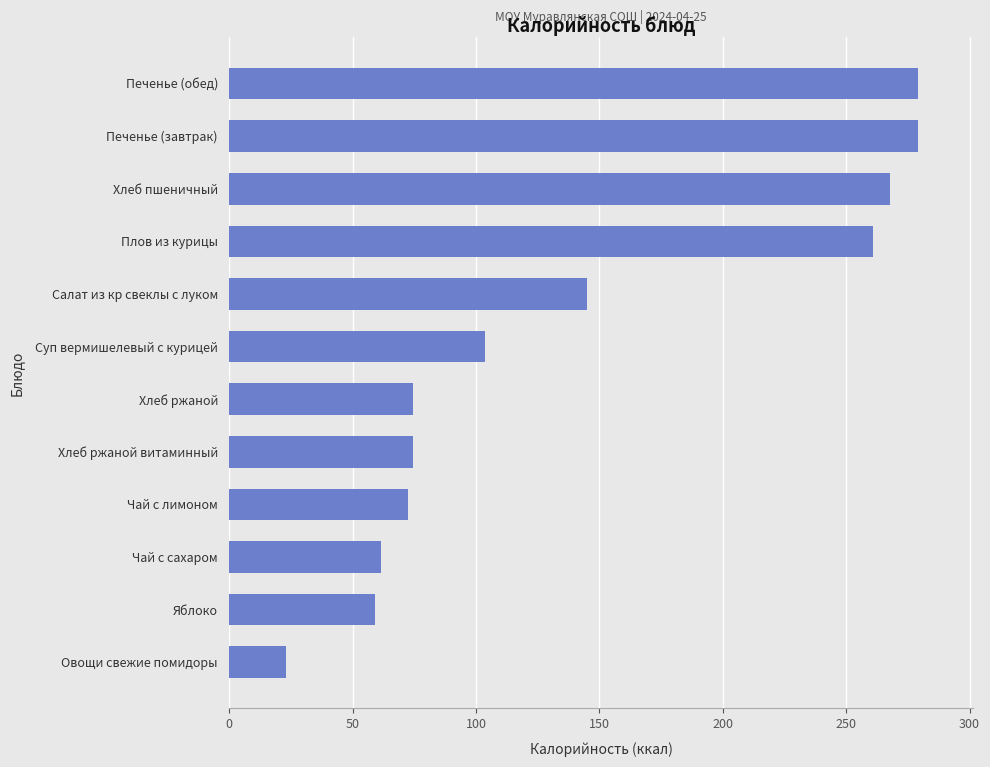

At which label is the value closest to 151?

Салат из кр свеклы с луком